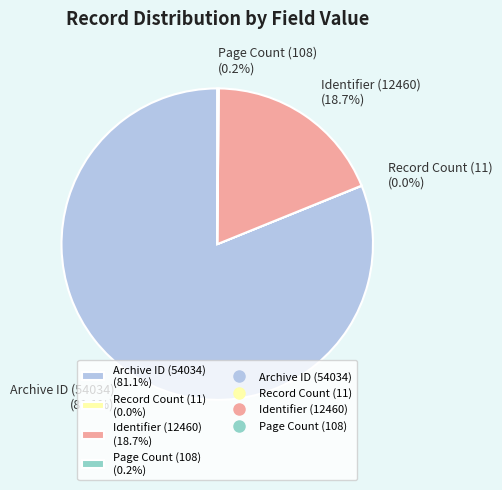

Does any single category account for the majority?

Yes